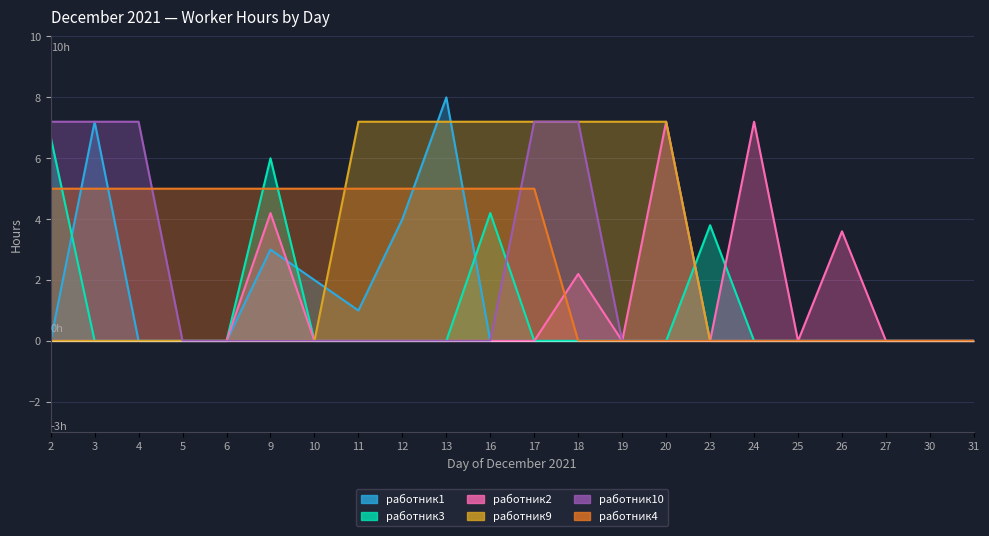

After their last crossing, which series has the higher values: работник1 or работник9?

работник9